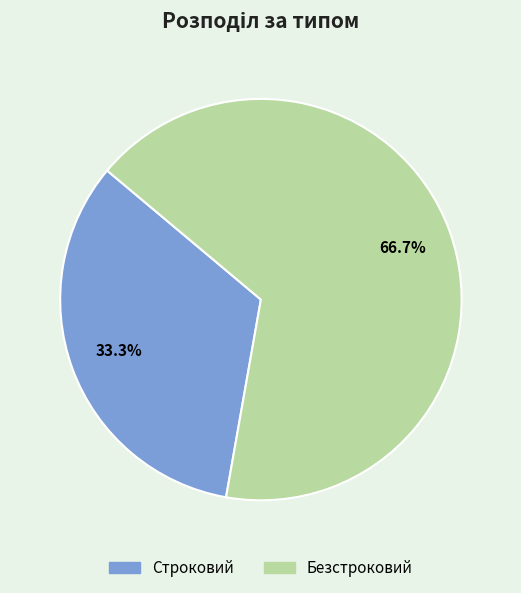

What is the ratio of the value at Строковий to the value at Безстроковий?

0.5